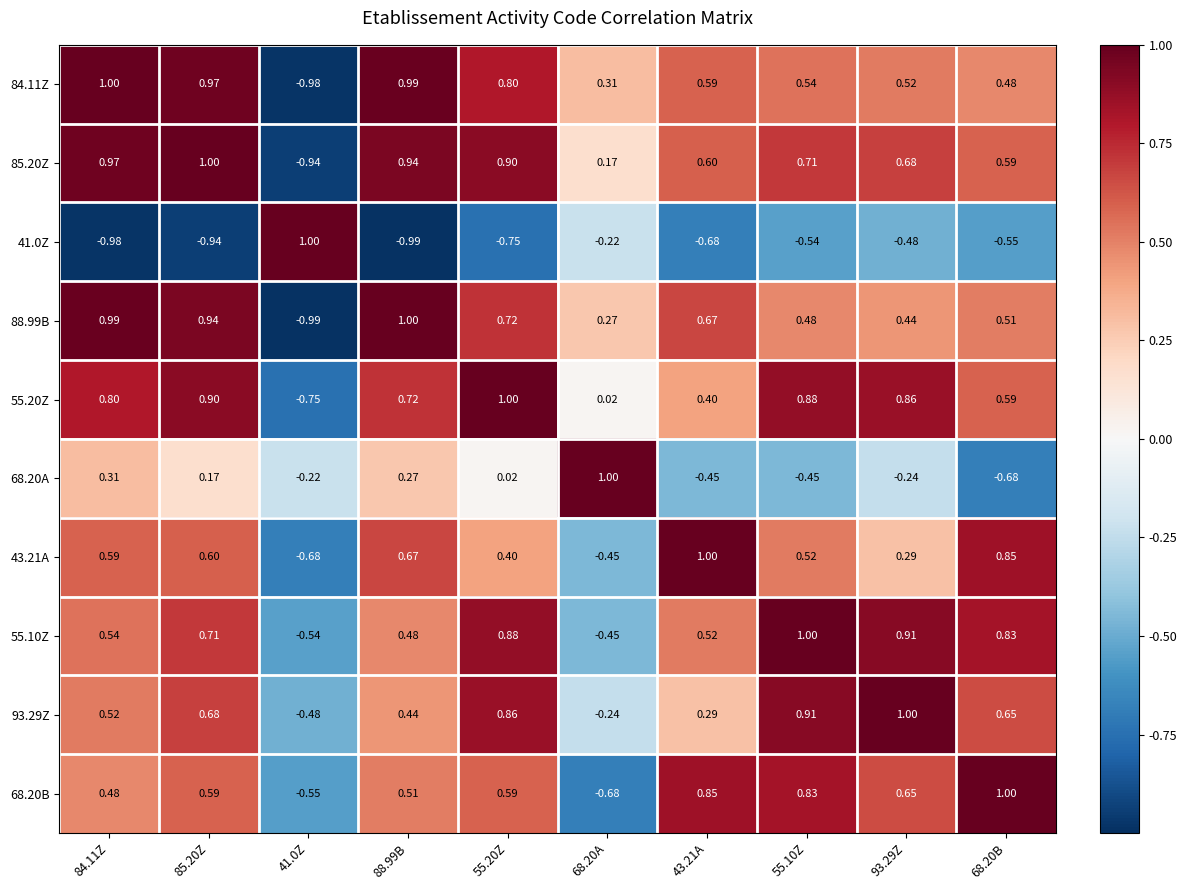

Is the value of 41.0Z at 85.20Z greater than the value of 68.20B at 41.0Z?

No